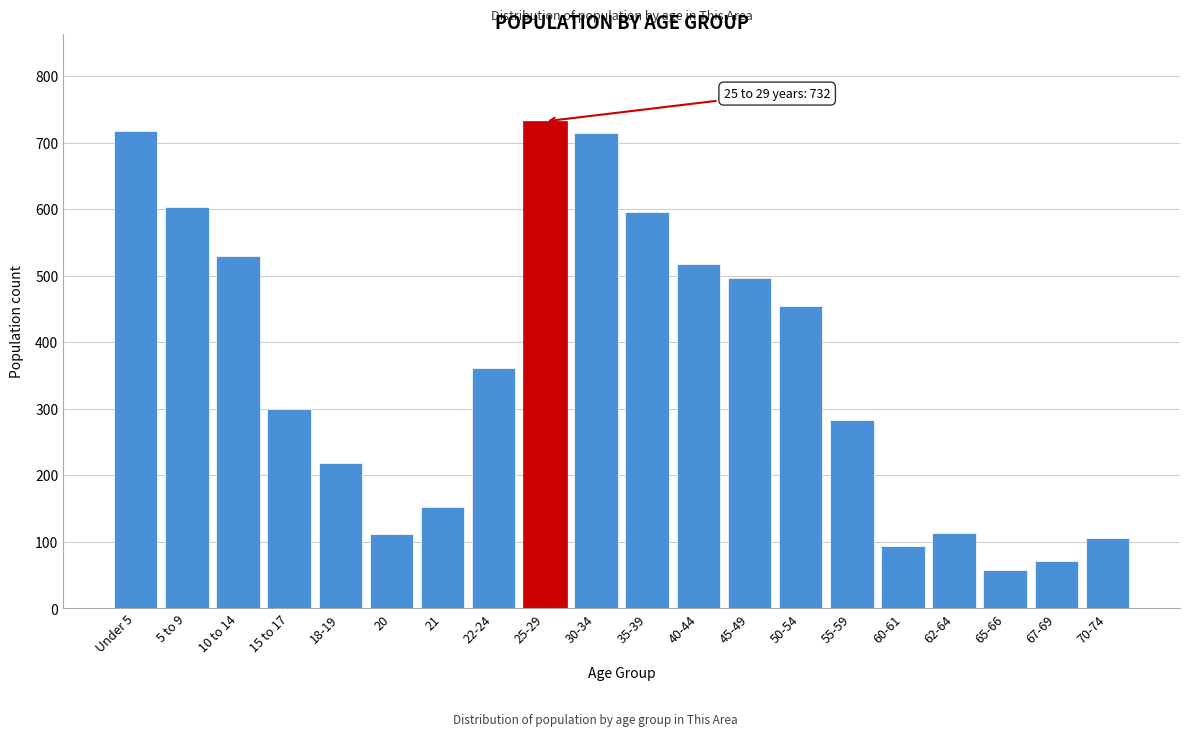

What is the smallest value displayed?

58